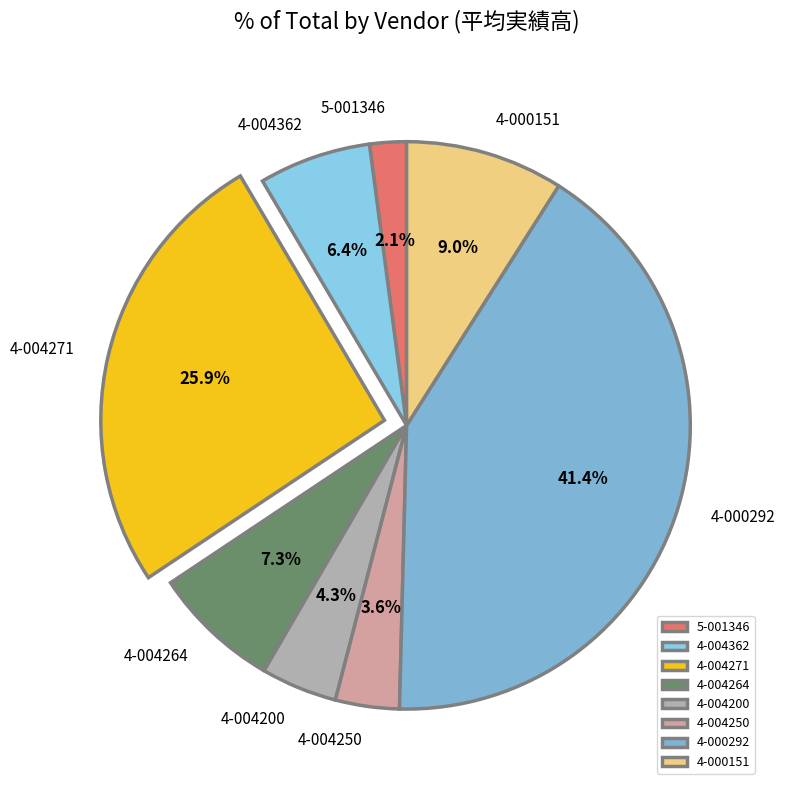

How many slices are in this pie chart?

8